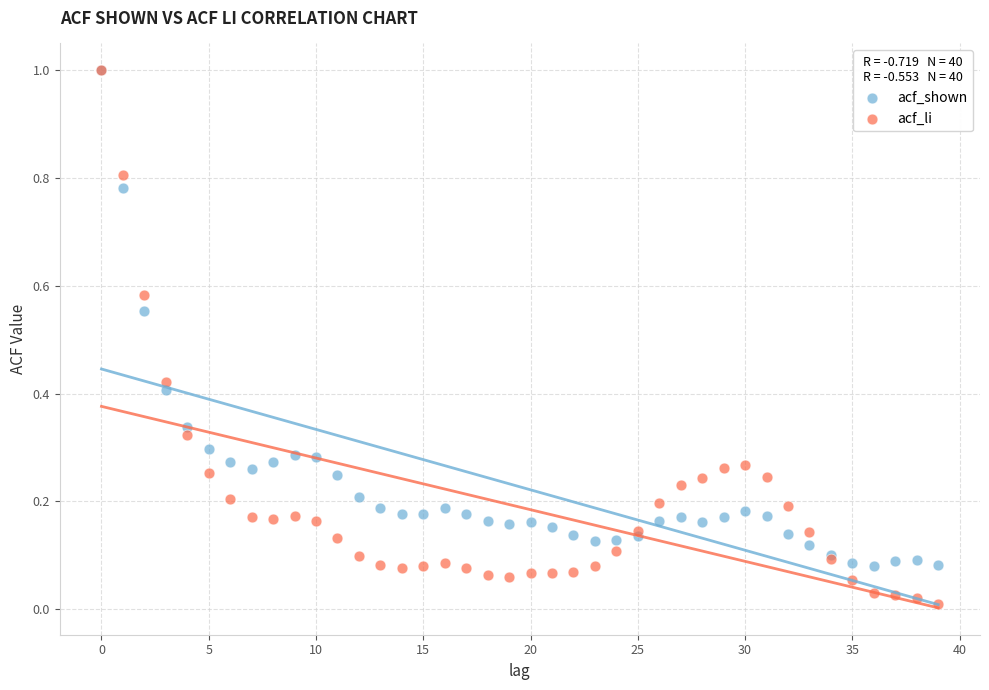

Which series contains the lowest Y value?

acf_li